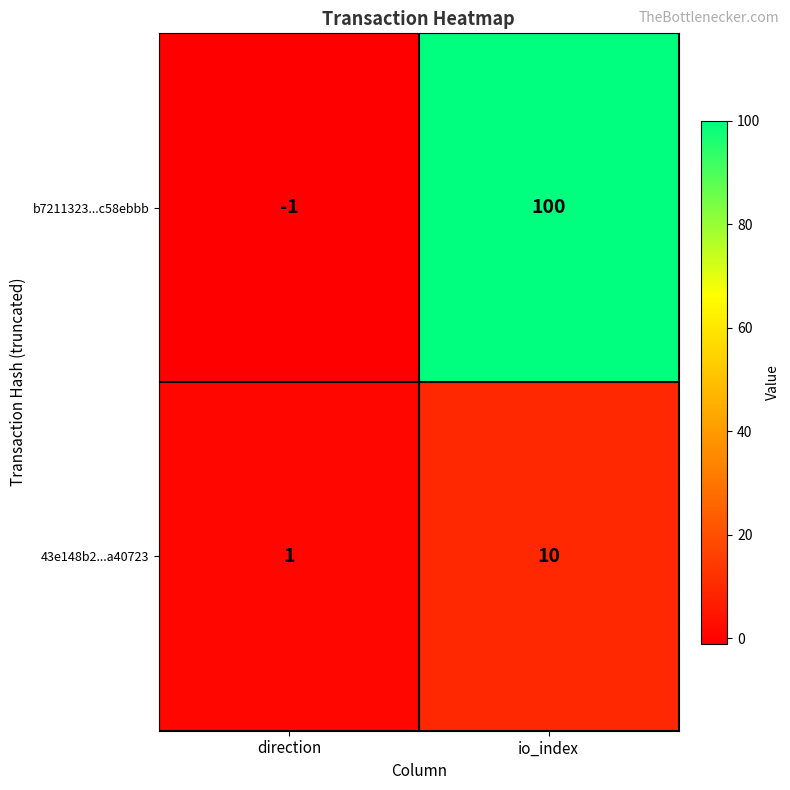

Between direction and io_index, which series saw the biggest shift?

b7211323...c58ebbb